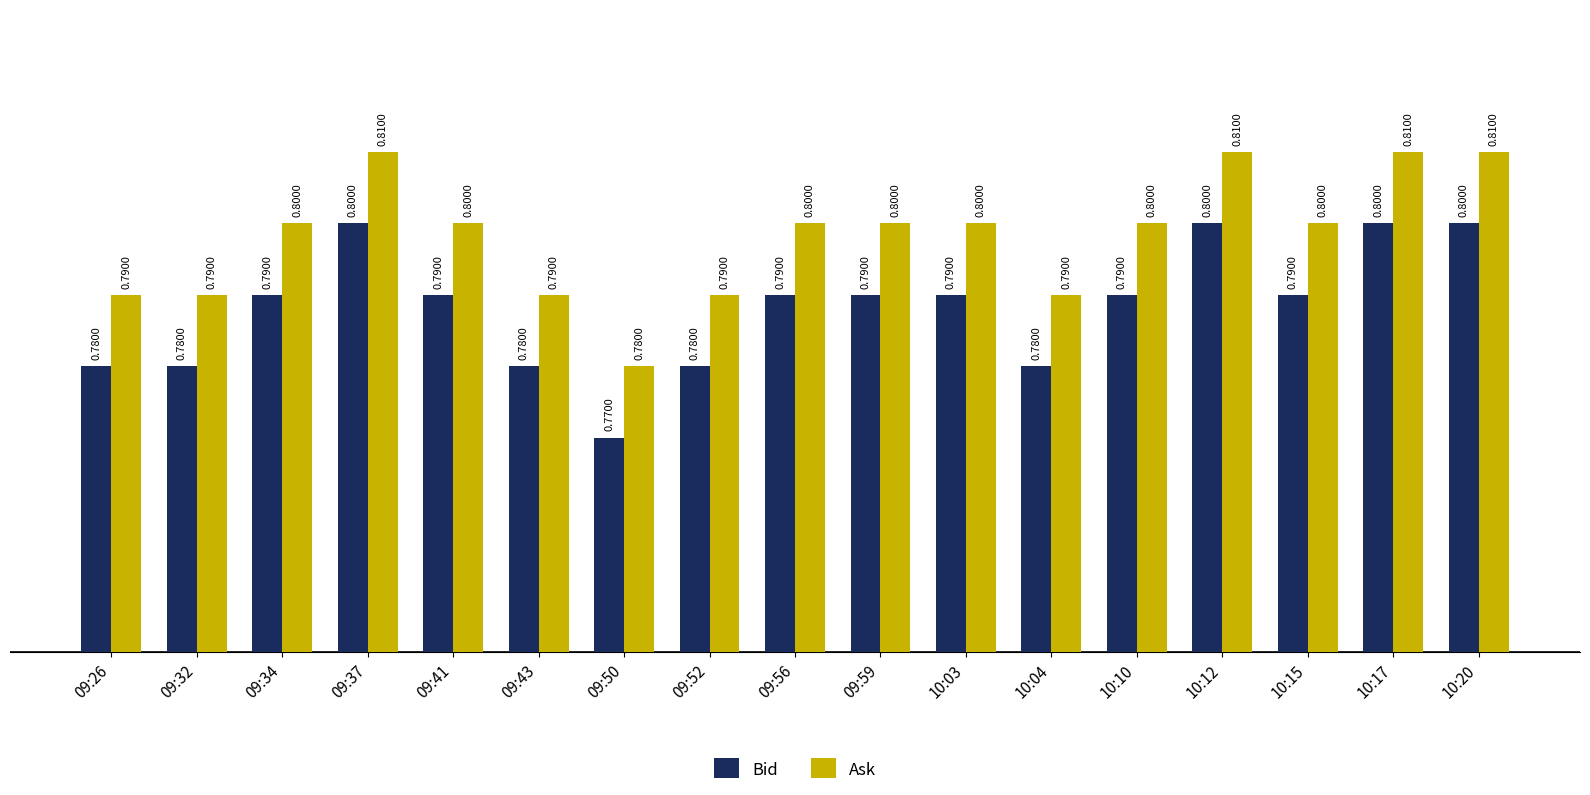

Is the value of Bid at 09:59 greater than the value of Ask at 10:10?

No